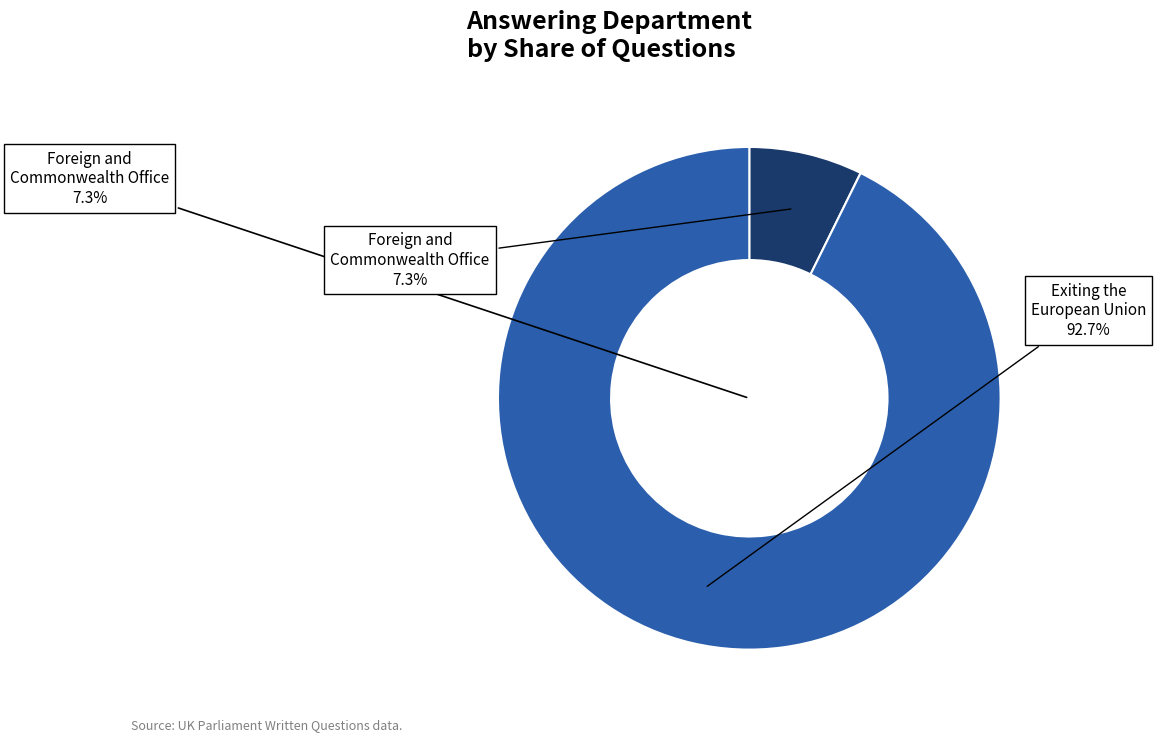

What is the largest slice in the pie chart?

Exiting the European Union